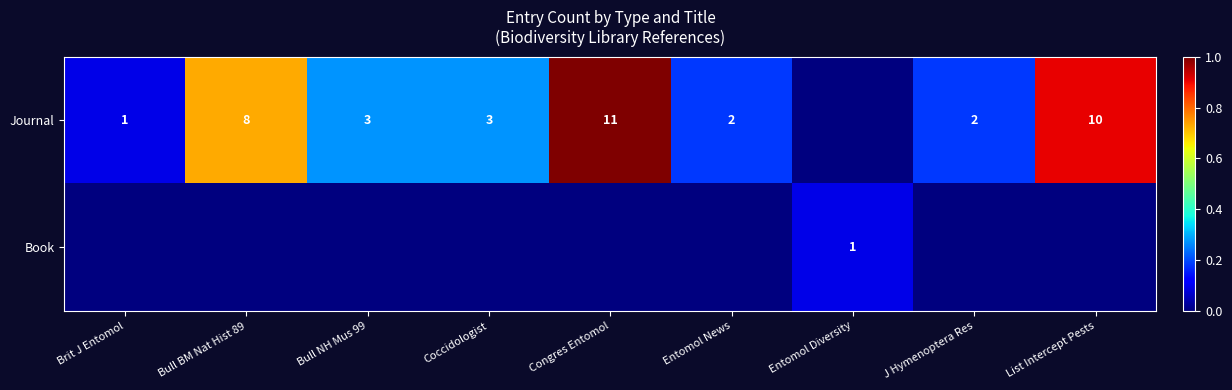

True or false: Journal has a value of 2 at Bull NH Mus 99.

False